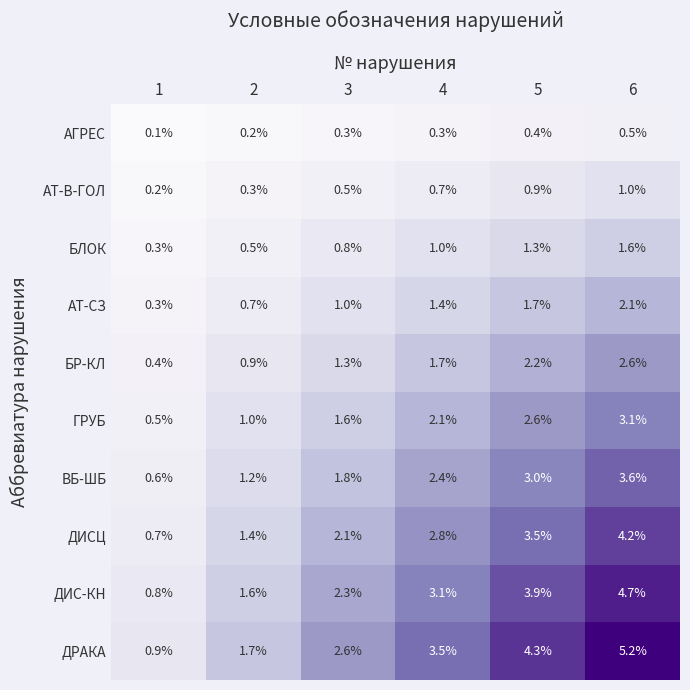

What is the minimum value shown in the chart?

0.1